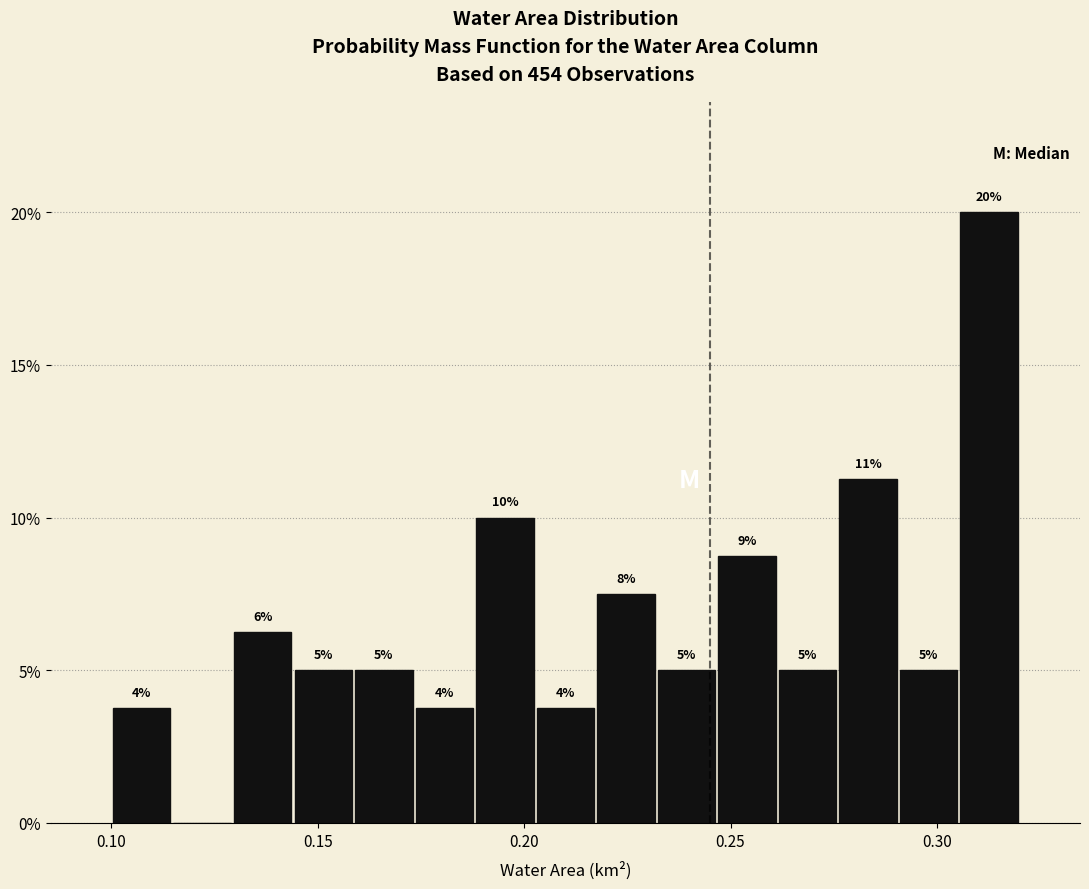

Around what value on the x-axis is the tallest bar? Give the approximate position of its centre, as read against the axis.

0.315